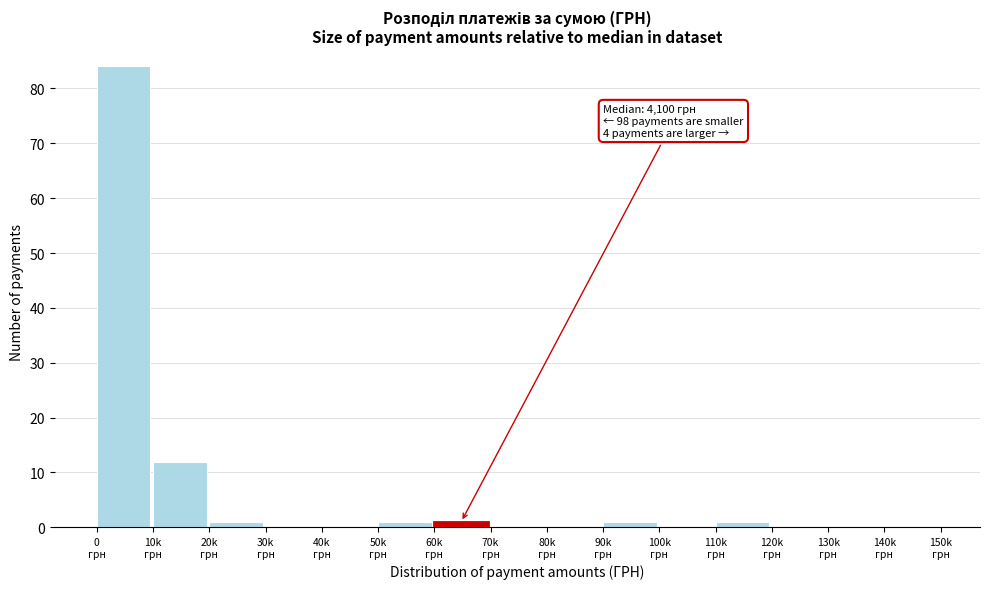

What is the sum of all values?

101